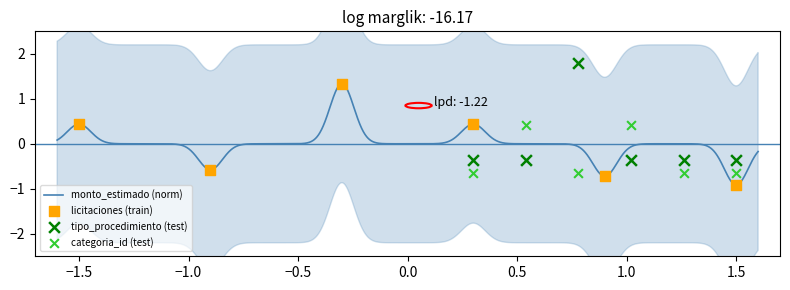

Is the value of monto_estimado at 2014-11-28 greater than the value of categoria_id at 2014-12-23?

Yes